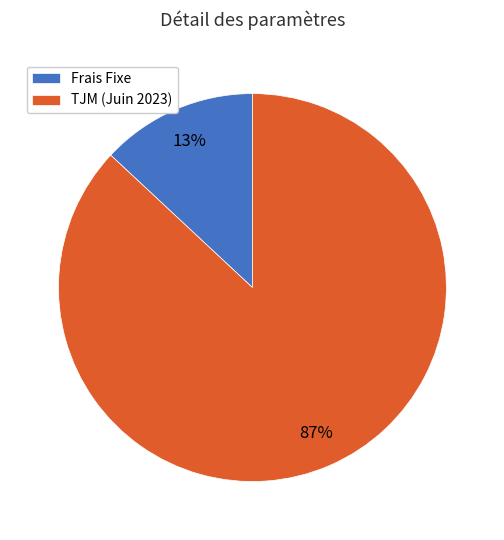

How many slices are in this pie chart?

2